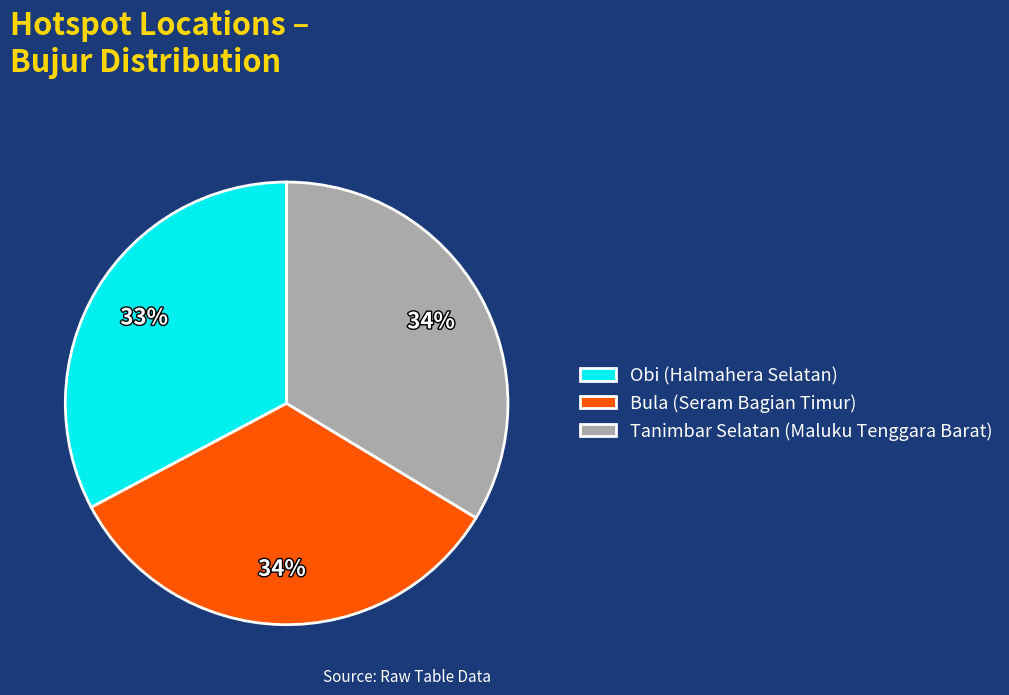

To the nearest percent, what is the difference between the largest and smallest slice percentages?

1%